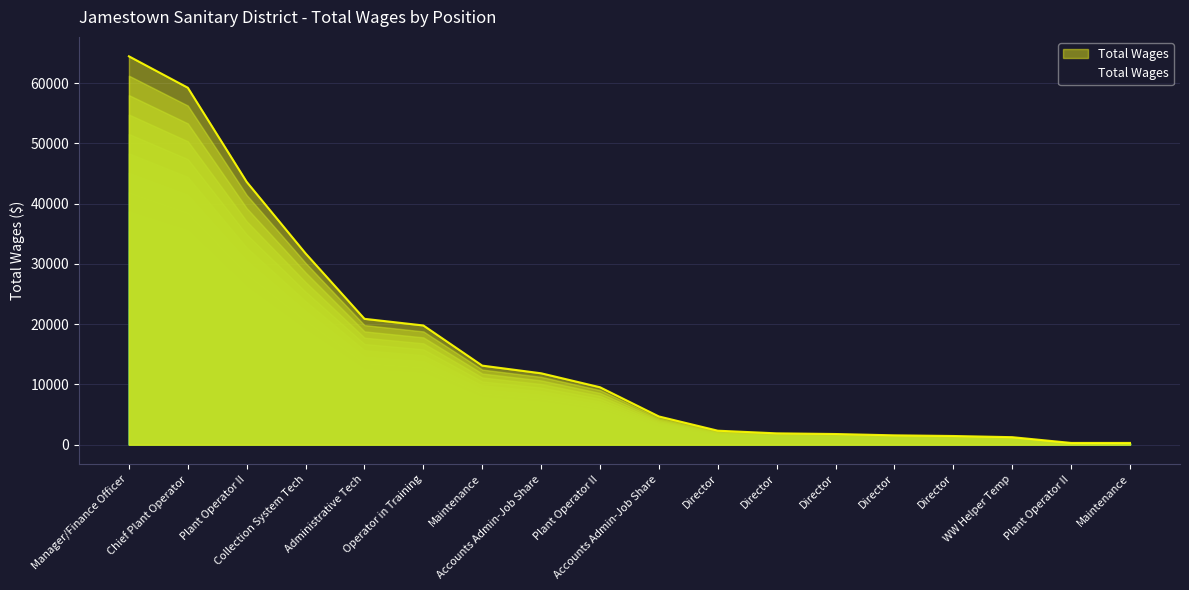

Which category has the lowest value across all series?

Maintenance